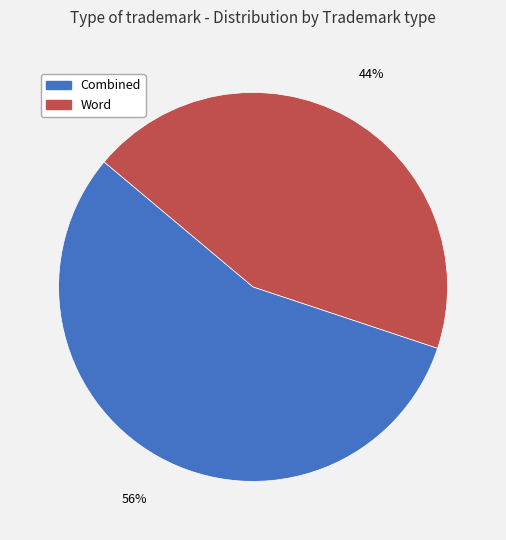

Is there a majority slice in this chart?

Yes